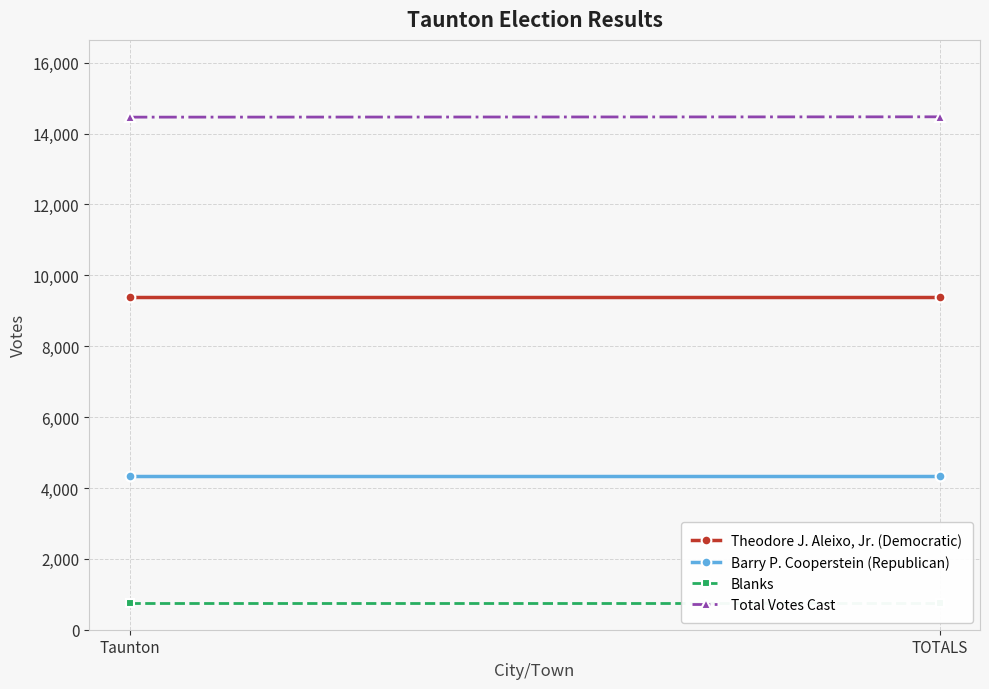

What is the spread (max minus min) of values at TOTALS?

13730